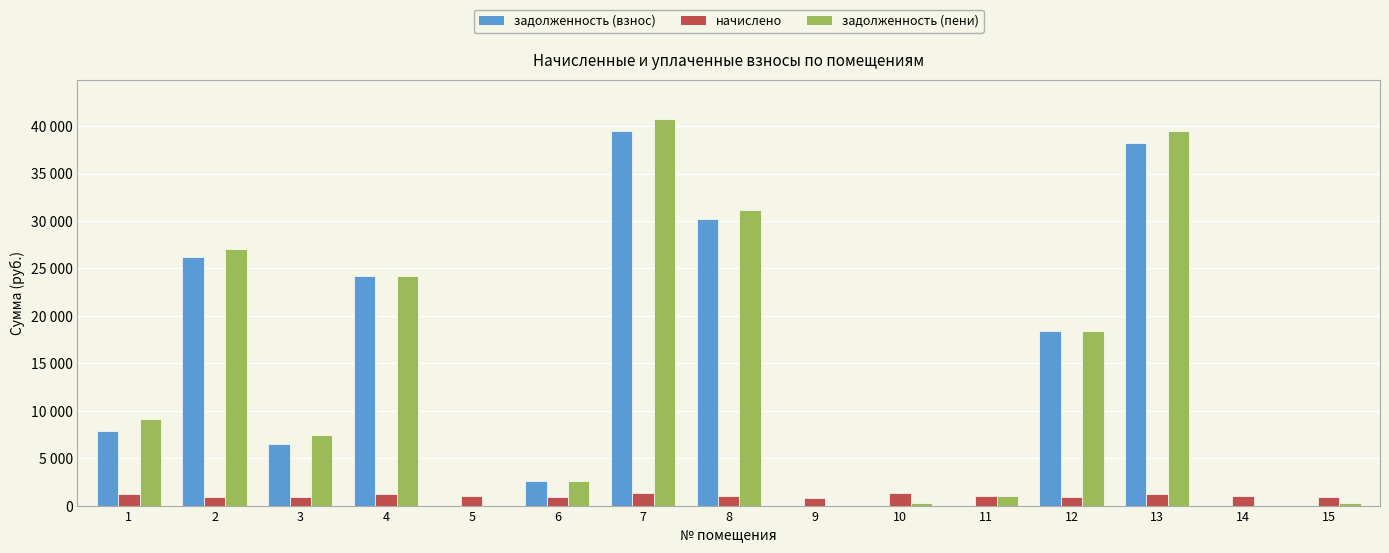

List the labels in order of начислено value, largest first.

10, 7, 1, 13, 4, 14, 11, 8, 5, 12, 6, 2, 3, 15, 9